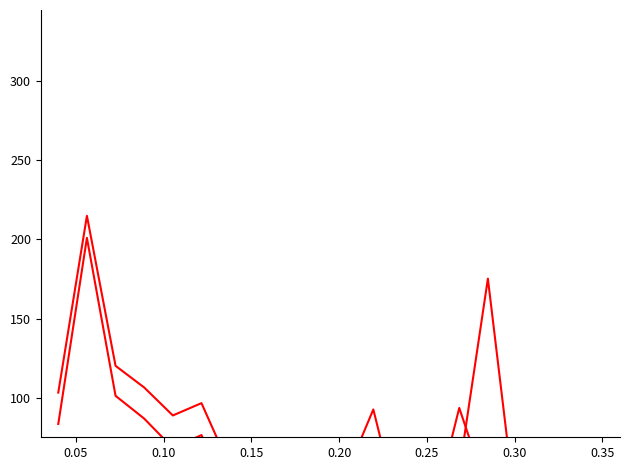

How many negative values does the Excess Reserves (EUR mn) - Series 2 series have?

13